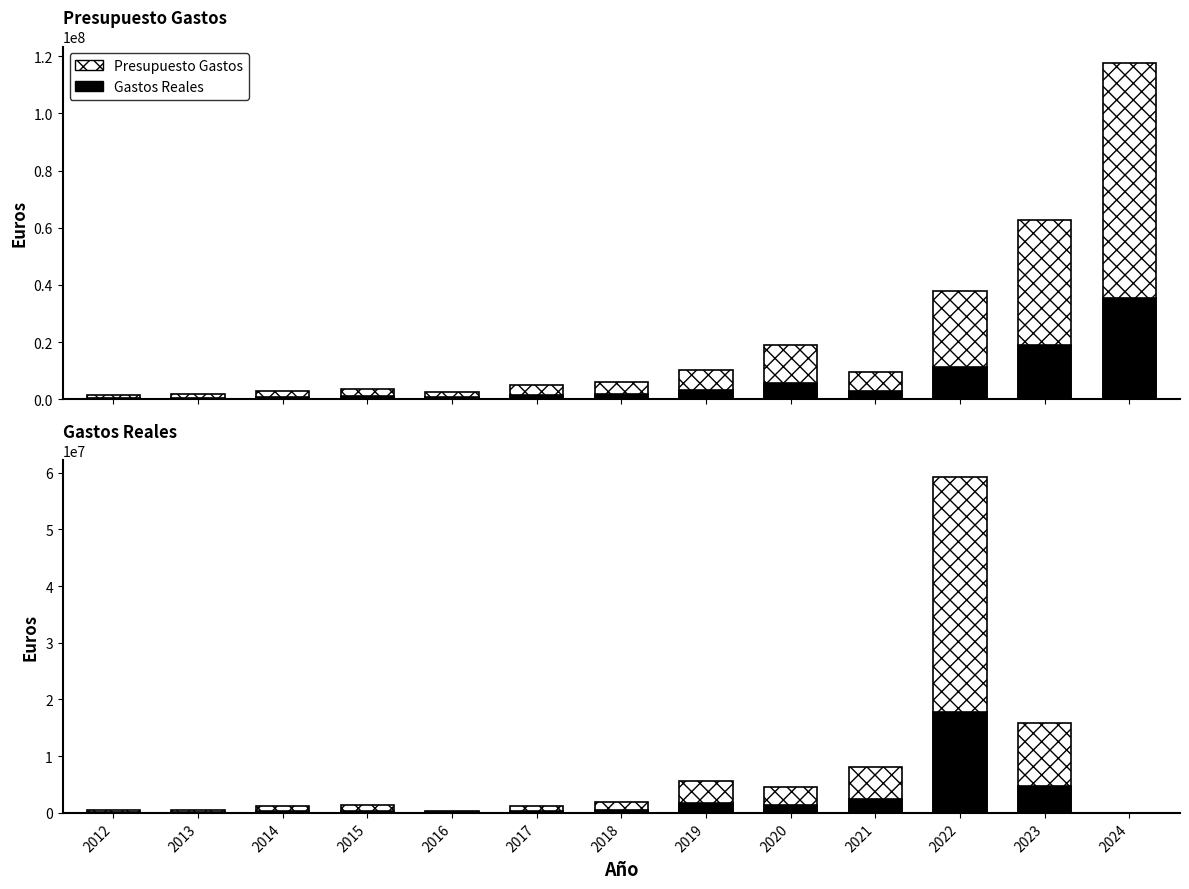

How many values in the Presupuesto Gastos series exceed 5913819?

6